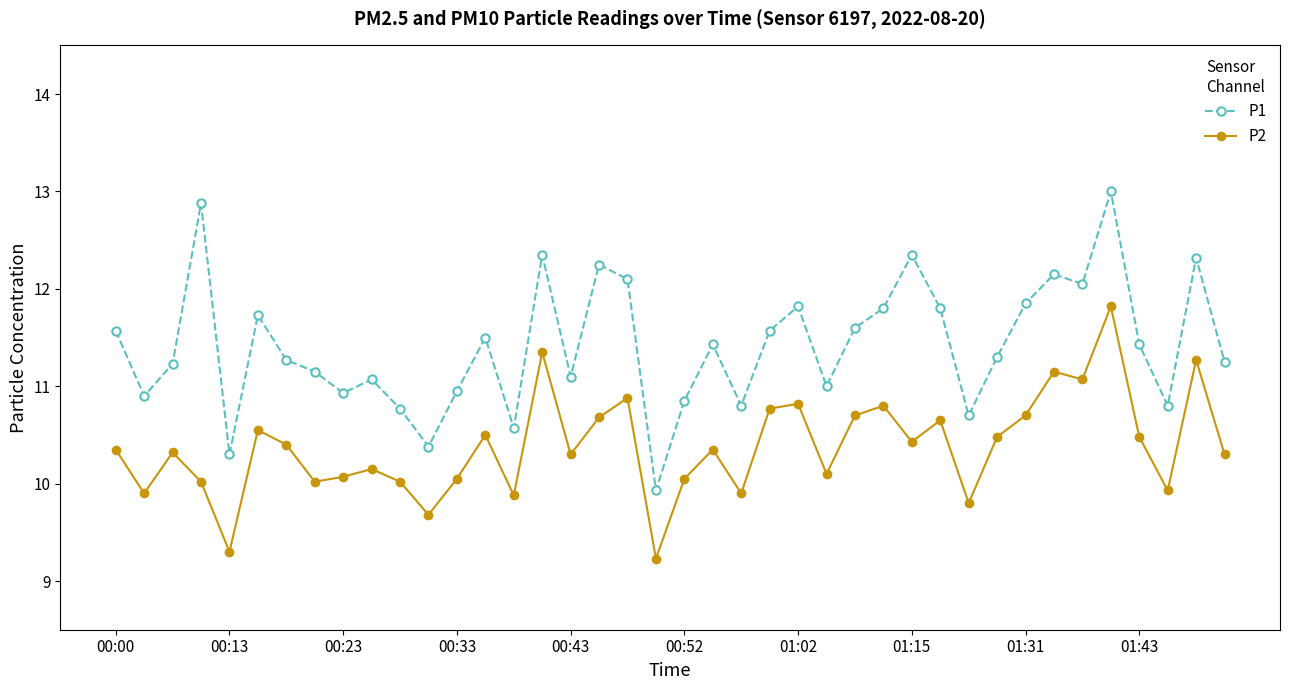

What is the maximum value for P1?

13.0